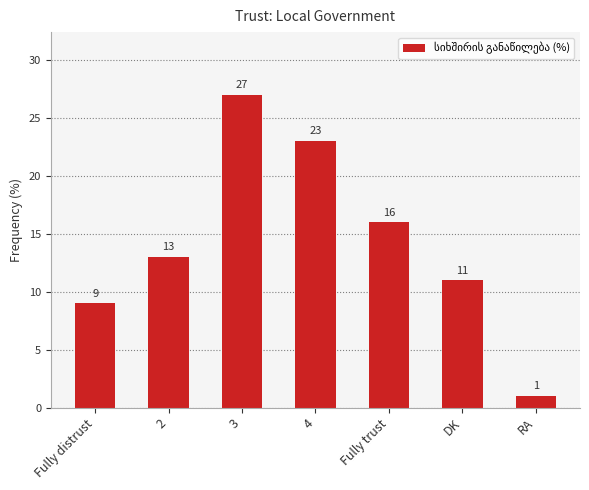

Rank the categories by value from lowest to highest.

RA, Fully distrust, DK, 2, Fully trust, 4, 3